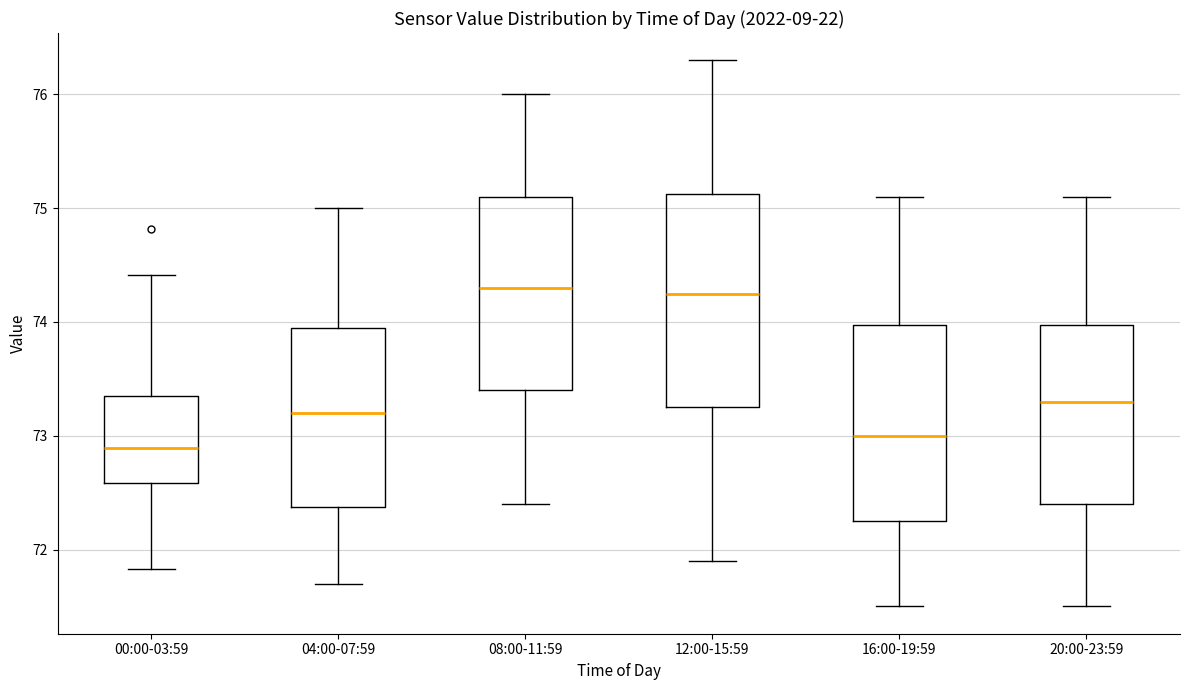

Where does the upper whisker of the box for 04:00-07:59 end on the y-axis? The values are not printed on the chart, so give them approximately, as read against the axis.

75.0